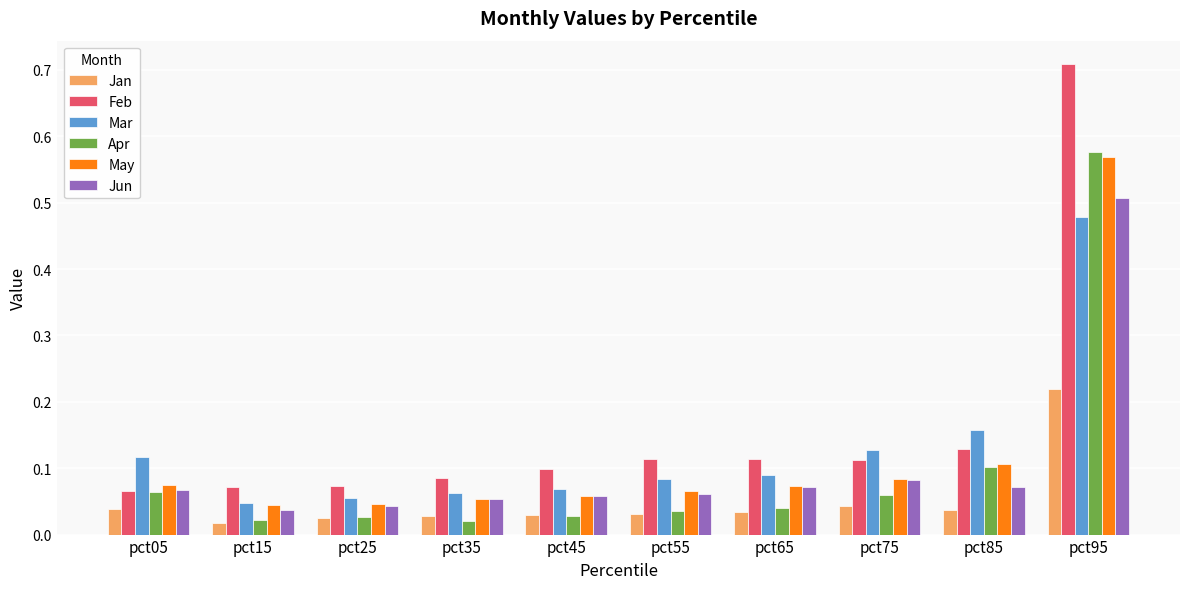

How many groups of bars are there?

10